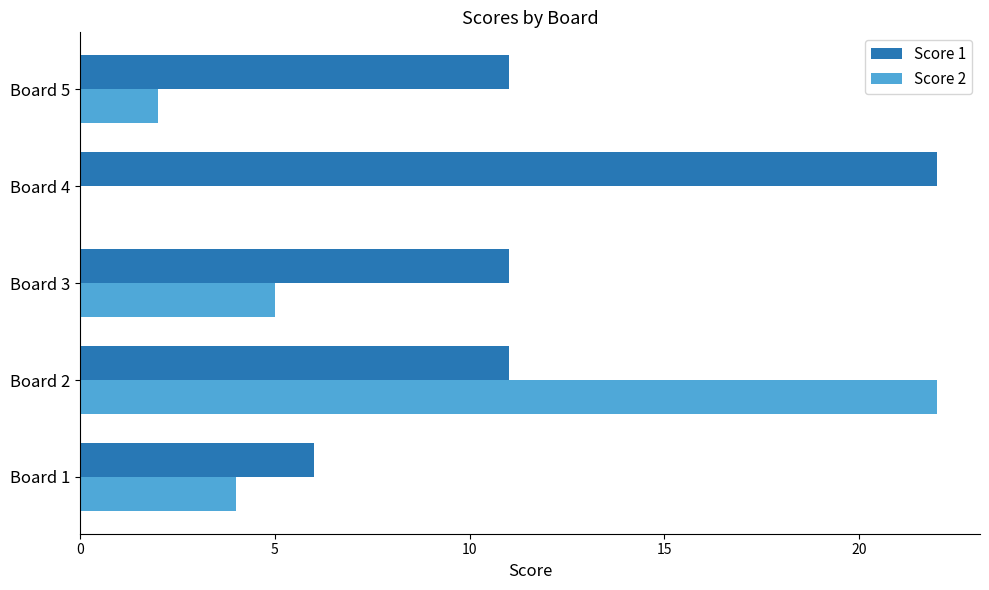

Is the value of Score 1 at Board 1 greater than the value of Score 2 at Board 3?

Yes